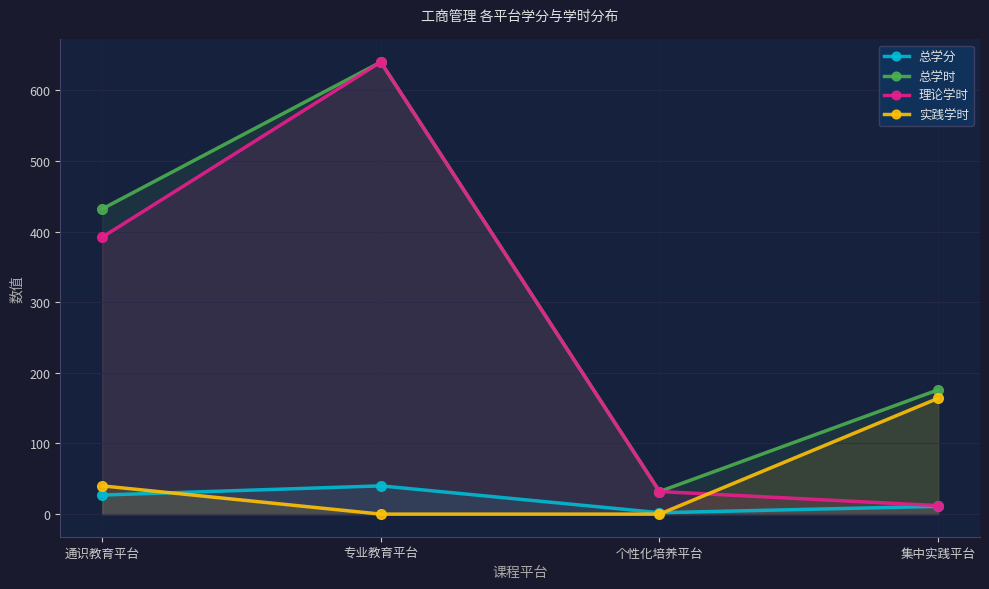

What is the label of the 3rd point from the left?

个性化培养平台